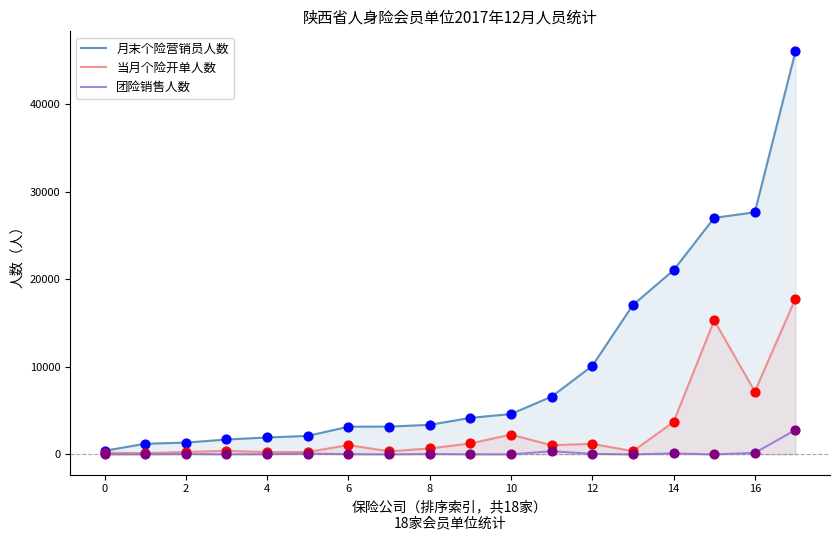

Which series contains the highest Y value?

月末个险营销员人数